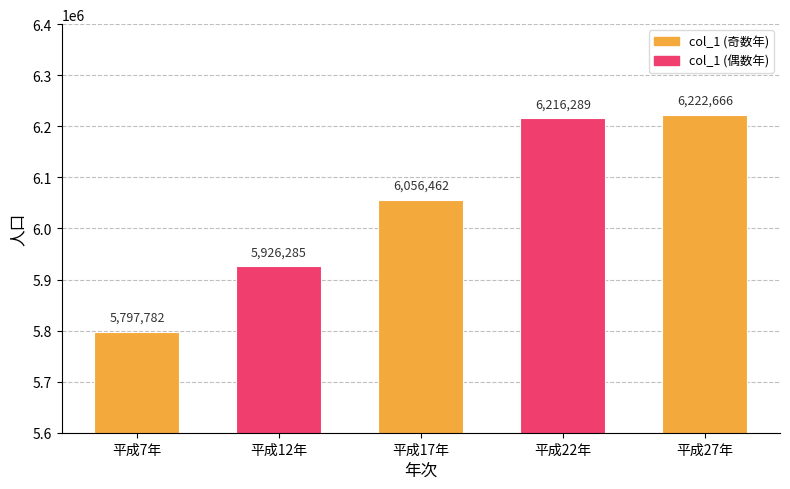

Approximately how many times larger is the value at 平成27年 compared to 平成12年?

1.1